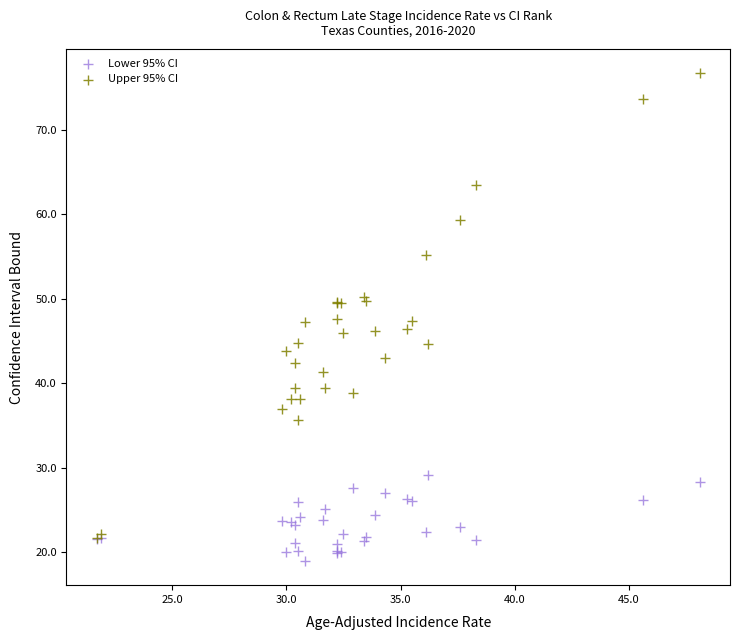

Which series has the largest Y range (max minus min)?

Upper 95% CI